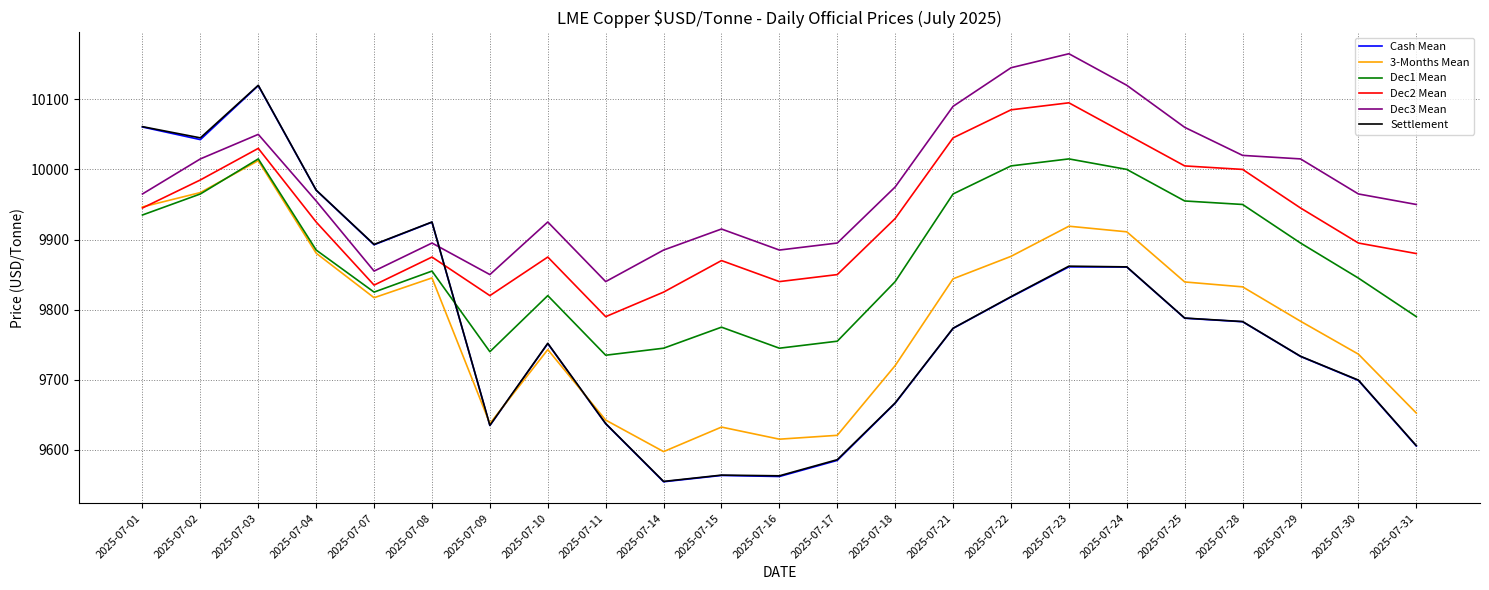

What is the maximum value for Cash Mean?

10119.5